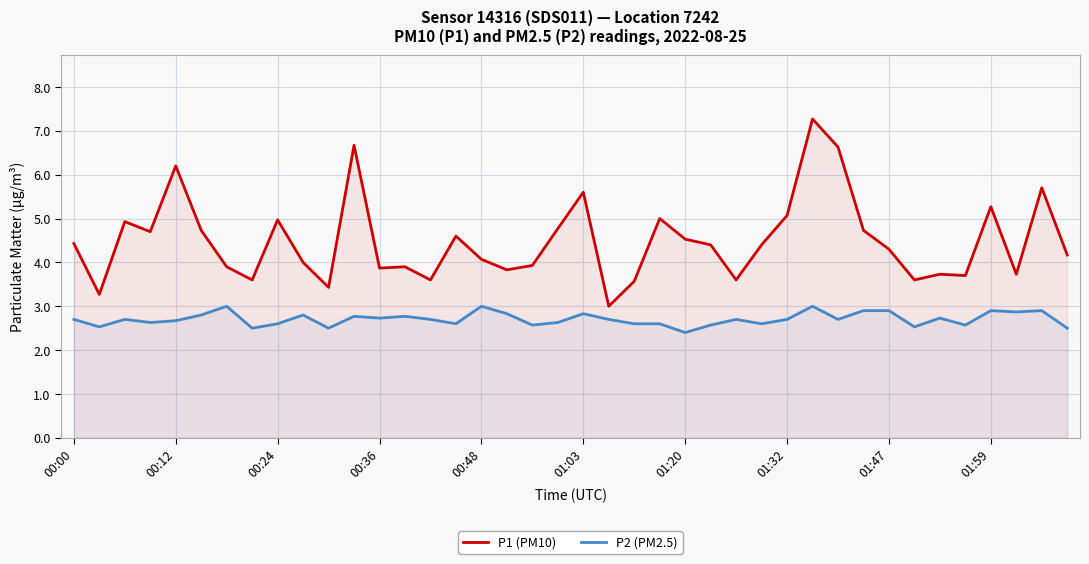

Is it true that P2 (PM2.5) equals 4.8 at 01:03?

False